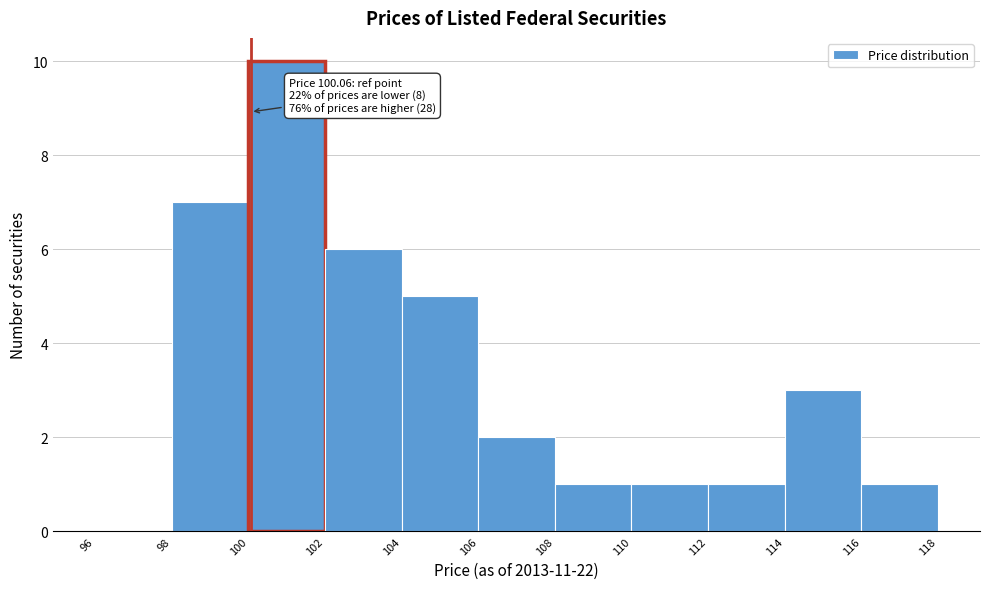

Over which range of the x-axis is the bar tallest?

100 to 102